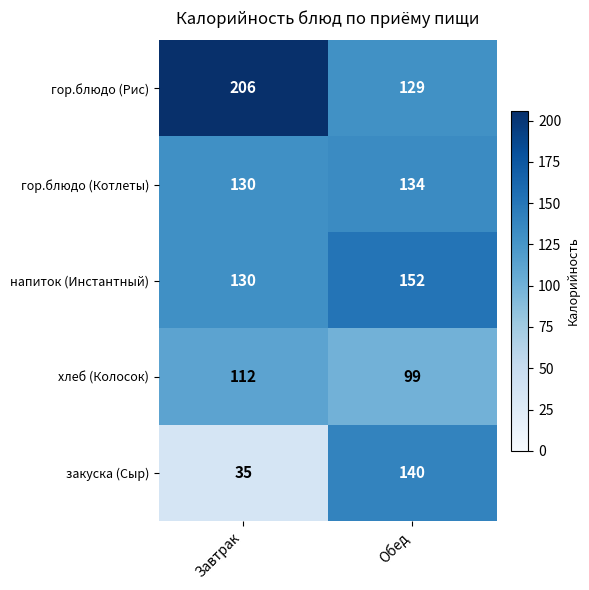

What is the difference between the гор.блюдо (Котлеты) values at Обед and Завтрак?

4